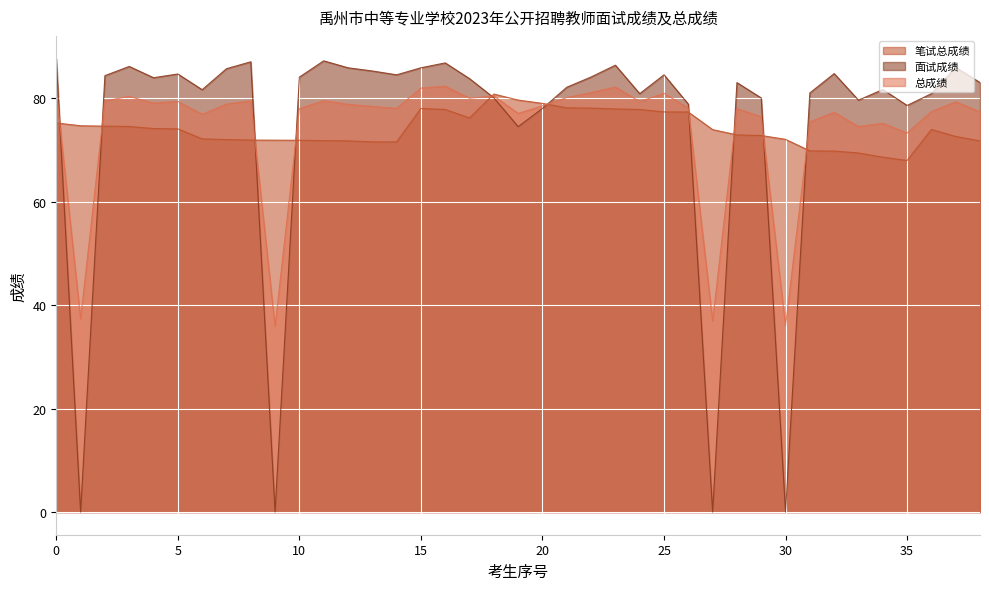

Reading left to right, extract all data points from this chart.

笔试总成绩: 75.2	74.7	74.6	74.5	74.1	74.1	72.1	72.0	71.9	71.9	71.8	71.8	71.7	71.5	71.5	78.0	77.8	76.2	80.8	79.6	79.0	78.1	78.1	77.9	77.8	77.3	77.3	73.9	72.9	72.8	72.0	69.8	69.8	69.4	68.6	67.9	73.9	72.6	71.7
面试成绩: 87.6	0.0	84.3	86.1	83.9	84.7	81.6	85.7	87.0	0.0	84.1	87.2	85.9	85.2	84.5	85.9	86.8	83.8	80.1	74.5	78.0	82.1	84.1	86.4	80.9	84.5	78.8	0.0	83.0	80.0	0.0	81.0	84.7	79.6	81.7	78.6	80.9	85.9	83.0
总成绩: 81.4	37.3	79.5	80.3	79.0	79.4	76.9	78.8	79.5	35.9	78.0	79.5	78.8	78.4	78.0	81.9	82.3	80.0	80.4	77.0	78.5	80.1	81.1	82.1	79.3	80.9	78.1	37.0	78.0	76.4	36.0	75.4	77.2	74.5	75.1	73.3	77.4	79.3	77.4